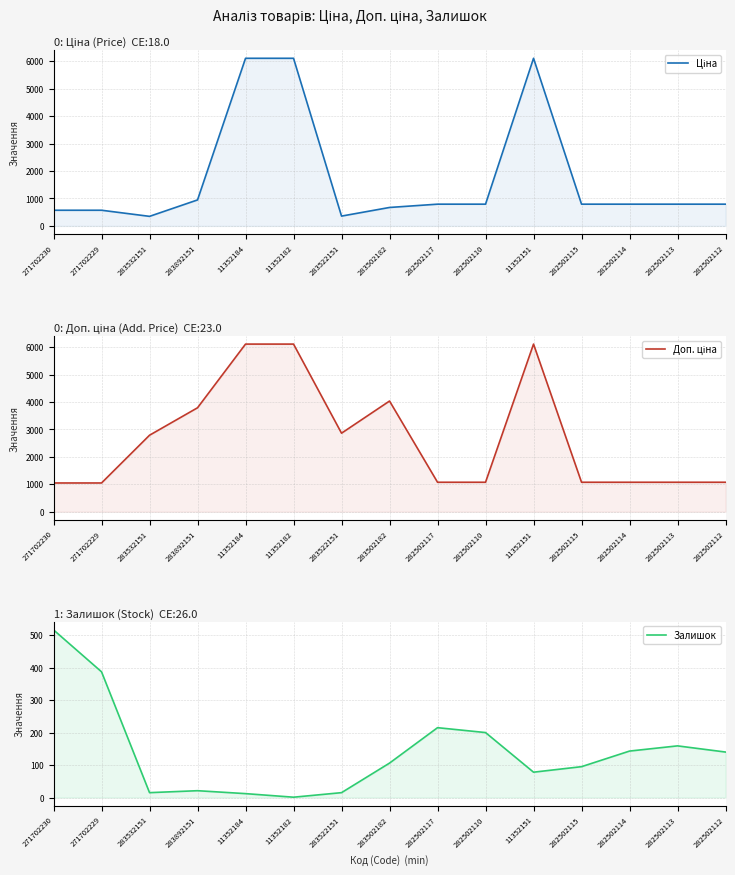

The value of Доп. ціна at 282502115 is 1074.6. True or false?

True